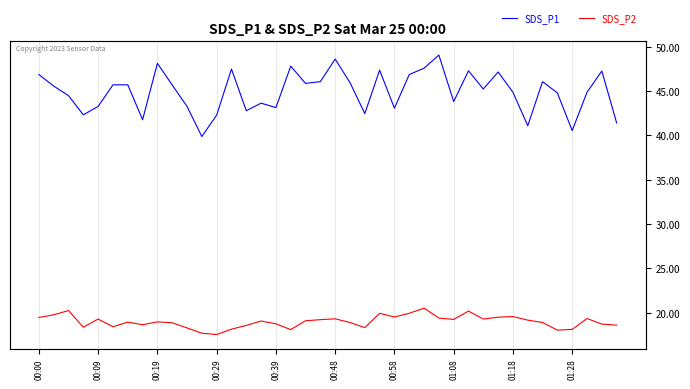

What are all the series names shown in the legend?

SDS_P1, SDS_P2